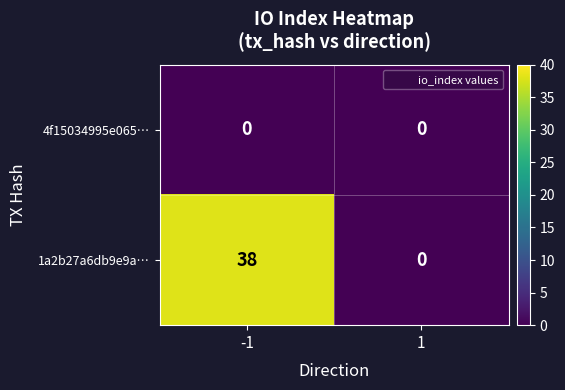

The 1a2b27a6db9e9a… series shows 0 at 1. True or false?

True